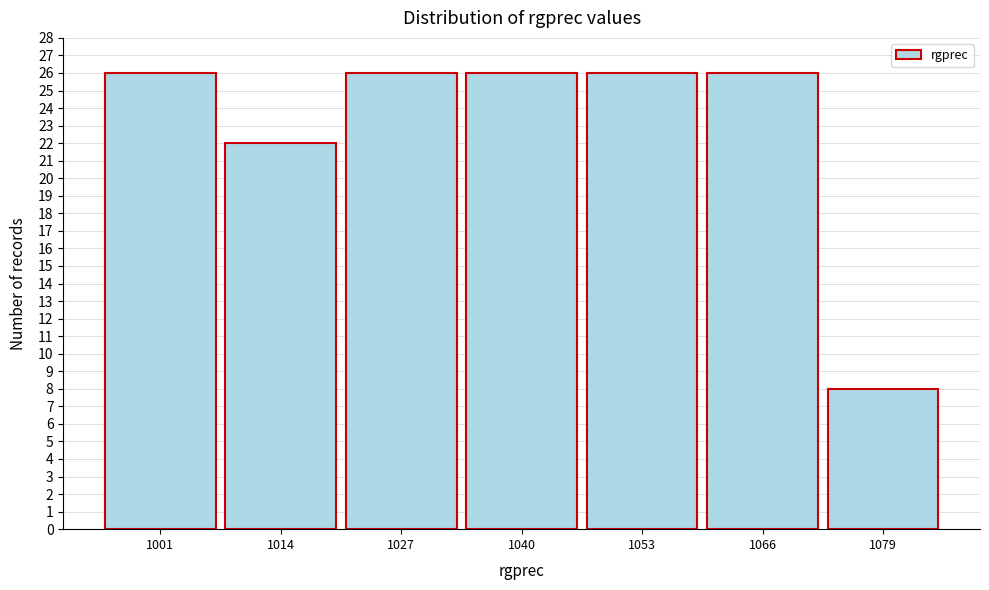

Reading left to right, transcribe all the data shown in this chart.

26	22	26	26	26	26	8